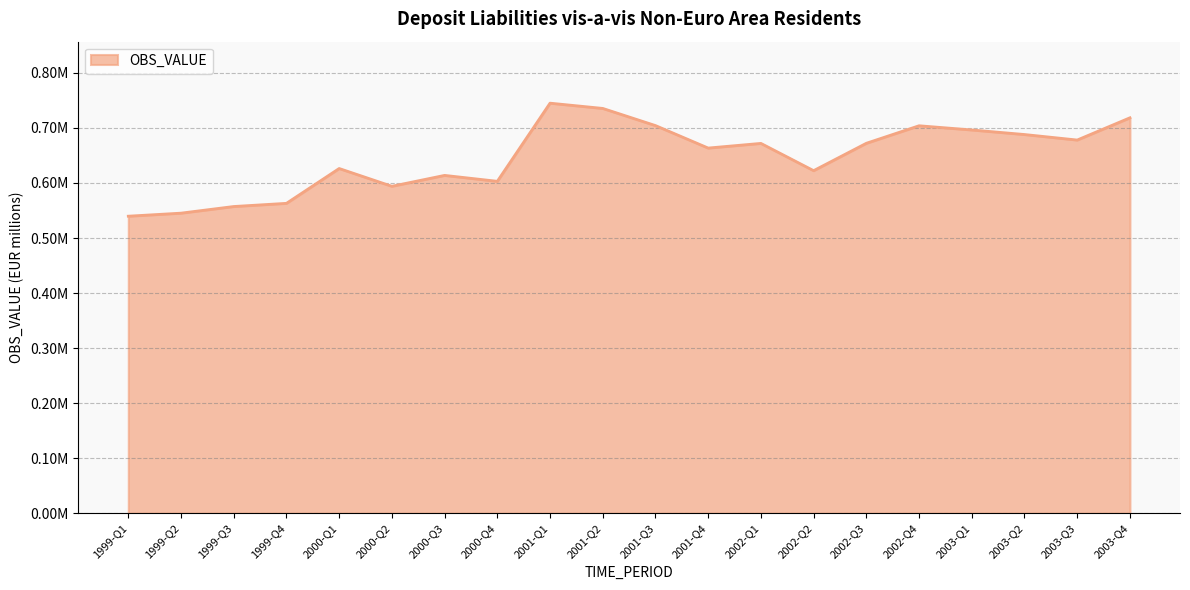

What is the difference between the maximum and minimum values?

205387